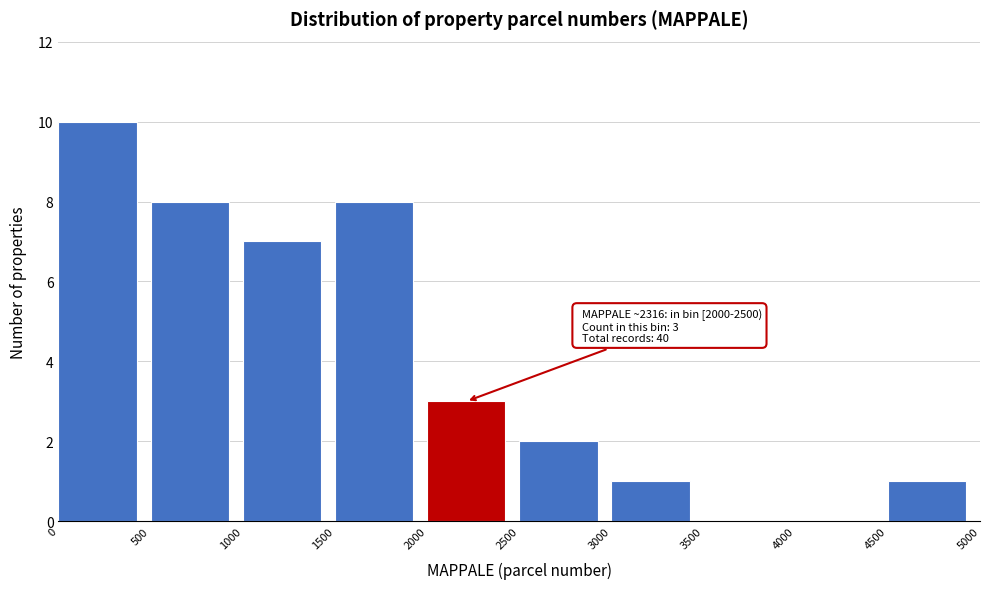

Which range on the x-axis has the tallest bar?

0 to 500